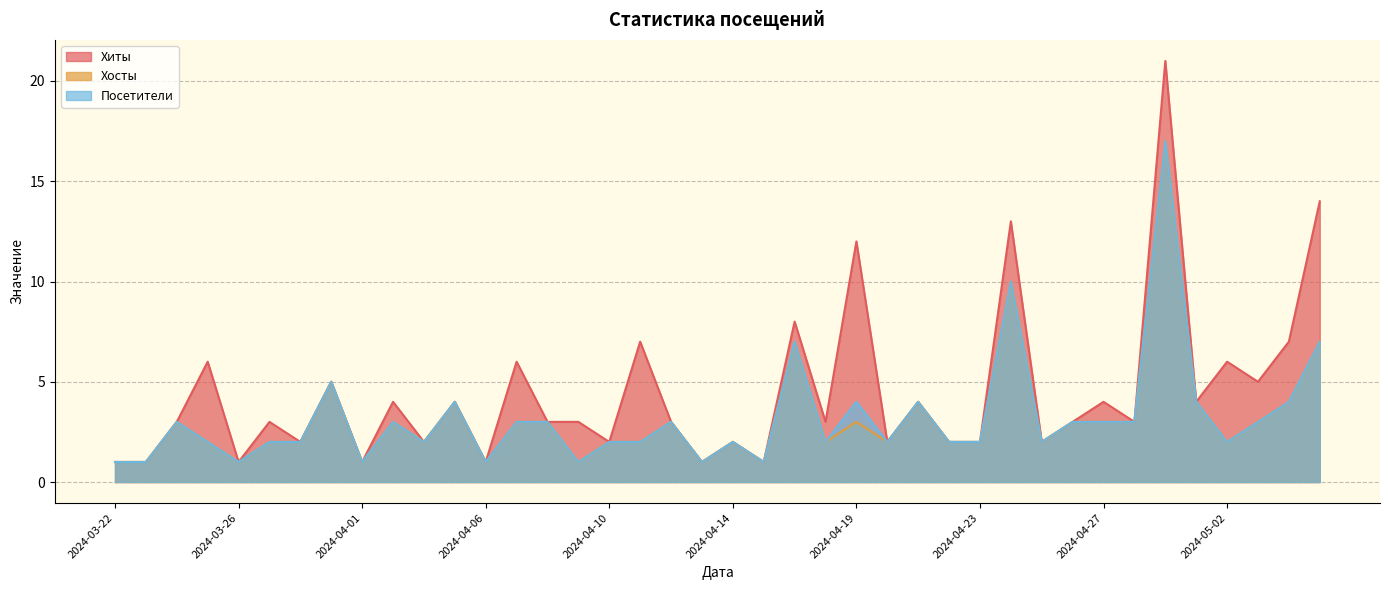

Which series changed the most between 2024-05-02 and 2024-04-21?

Хиты